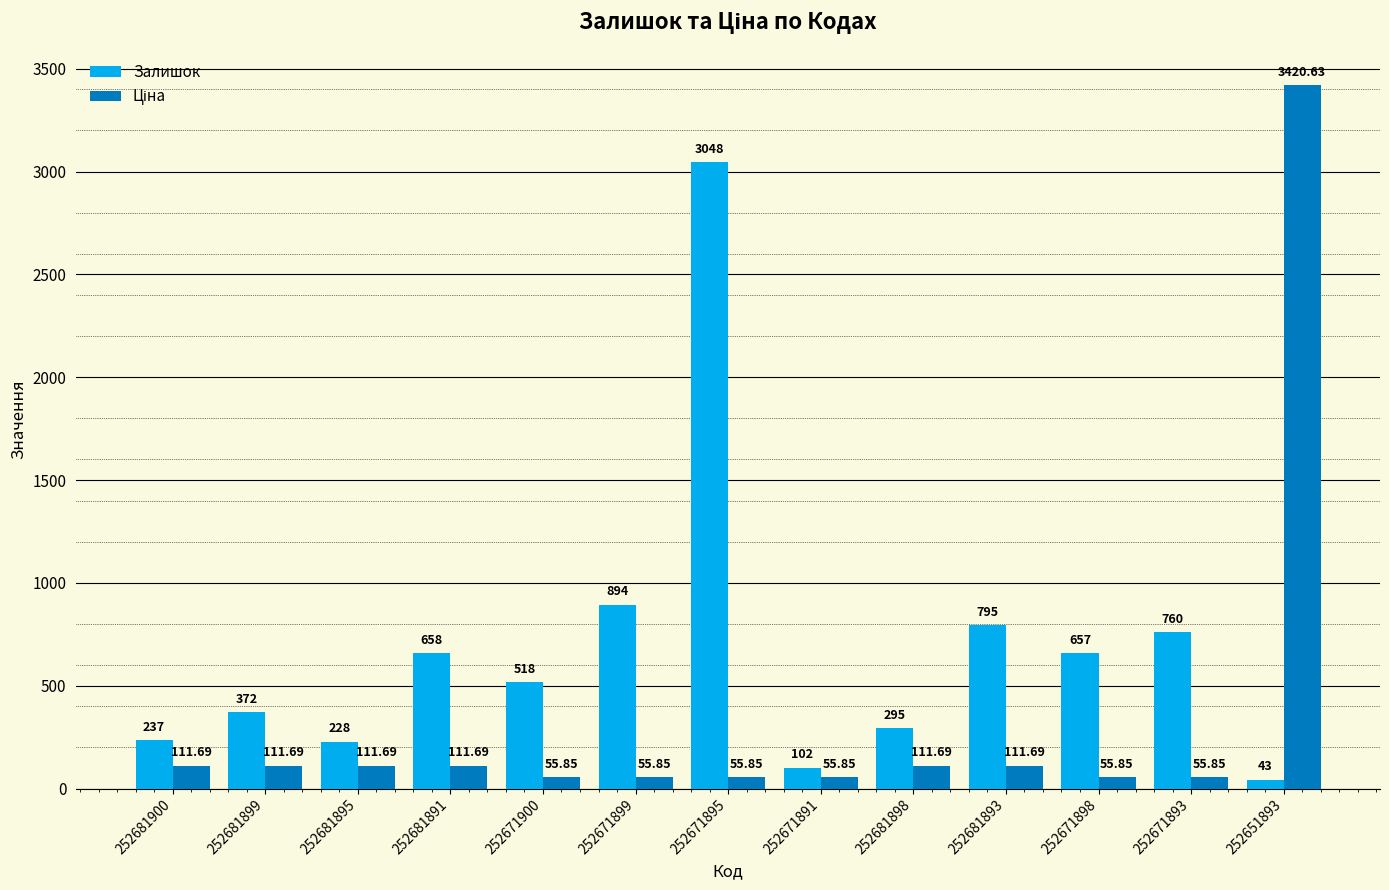

List the labels in order of Залишок value, smallest first.

252651893, 252671891, 252681895, 252681900, 252681898, 252681899, 252671900, 252671898, 252681891, 252671893, 252681893, 252671899, 252671895